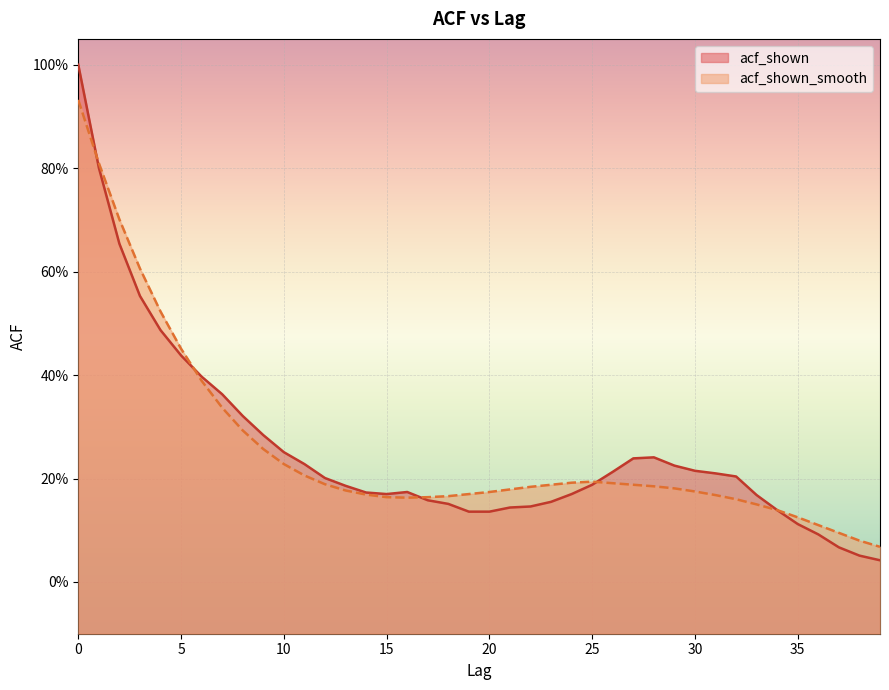

At which category does acf_shown_smooth reach its first local peak?

25